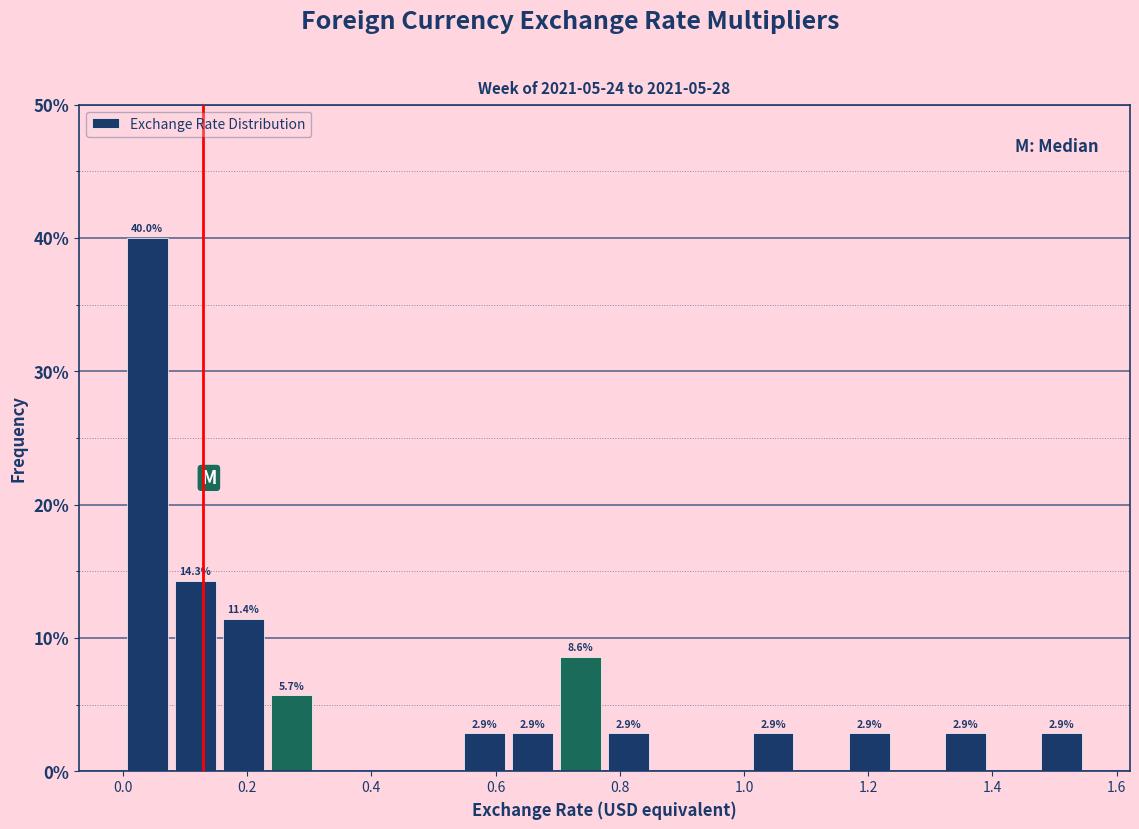

Read against the x-axis, roughly where is the centre of the tallest bar?

0.04